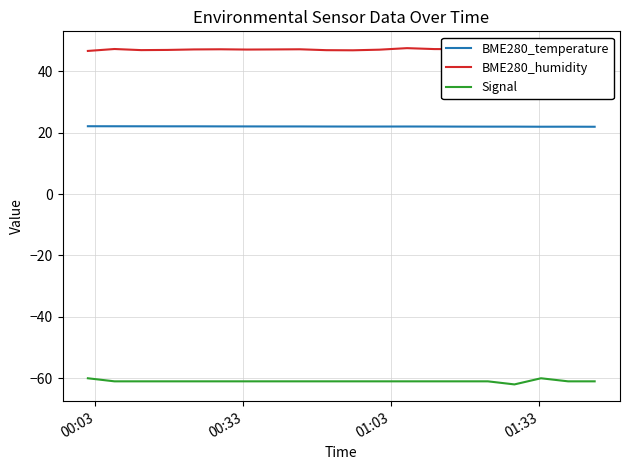

List the series in order of their peak value, highest first.

BME280_humidity, BME280_temperature, Signal